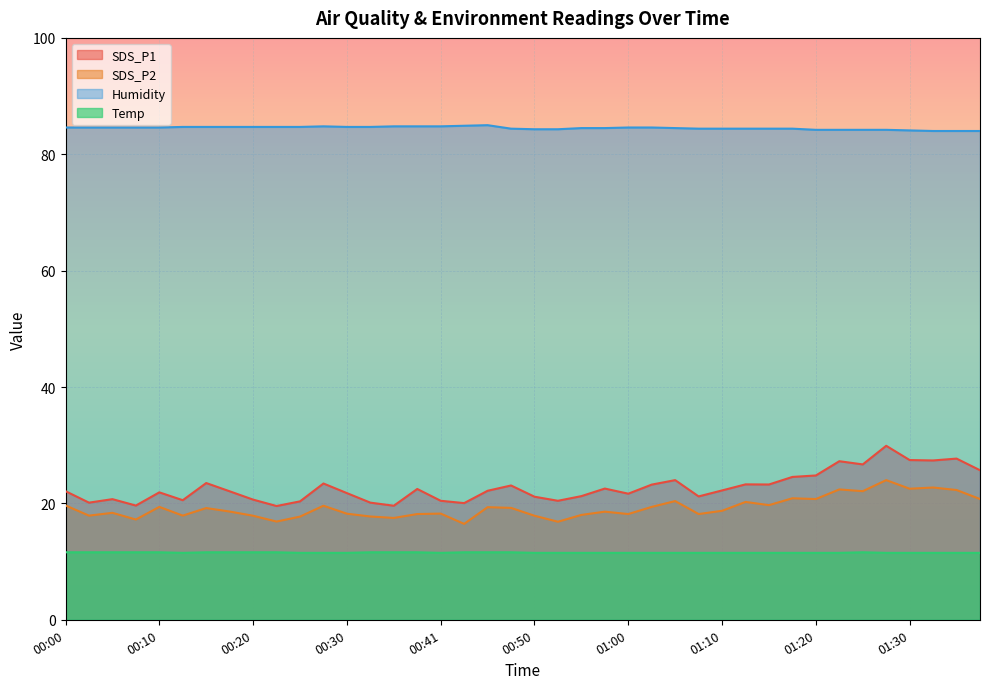

True or false: SDS_P1 has more than 1 points higher than both neighbors.

True